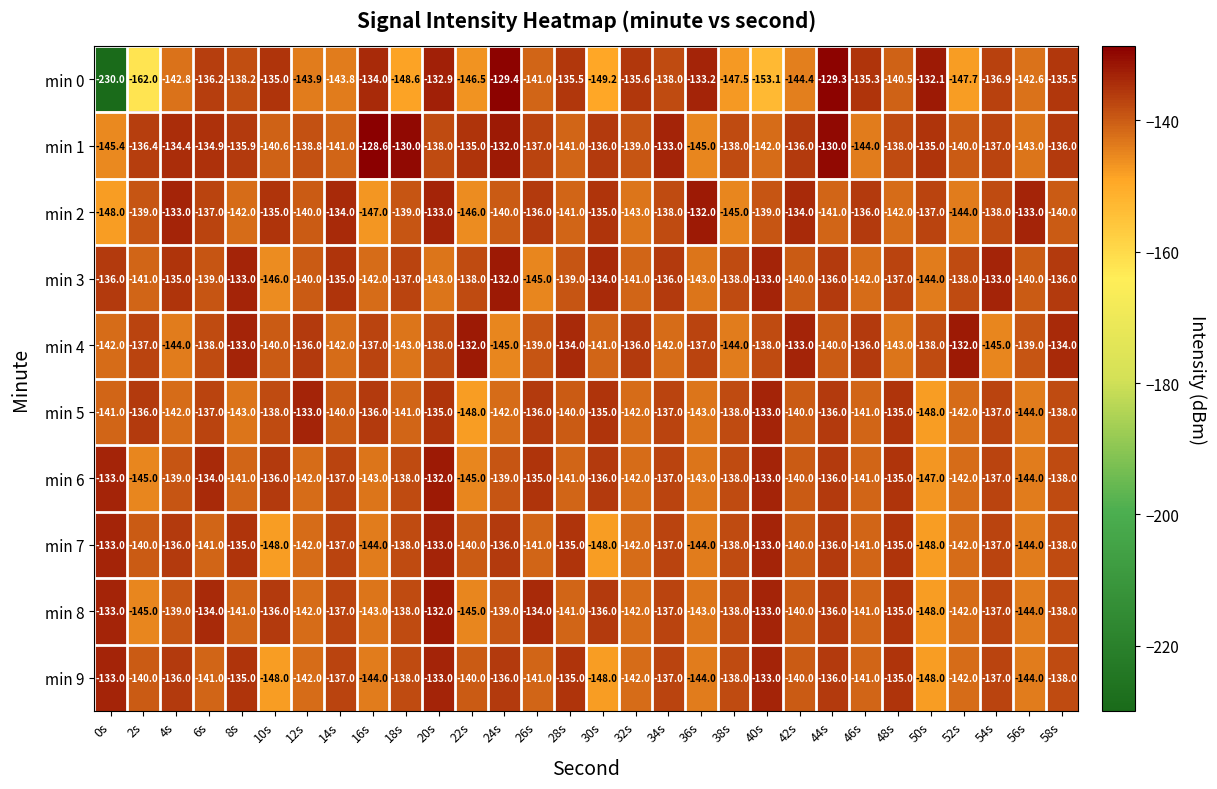

What is the spread (max minus min) of values at 22s?

16.0